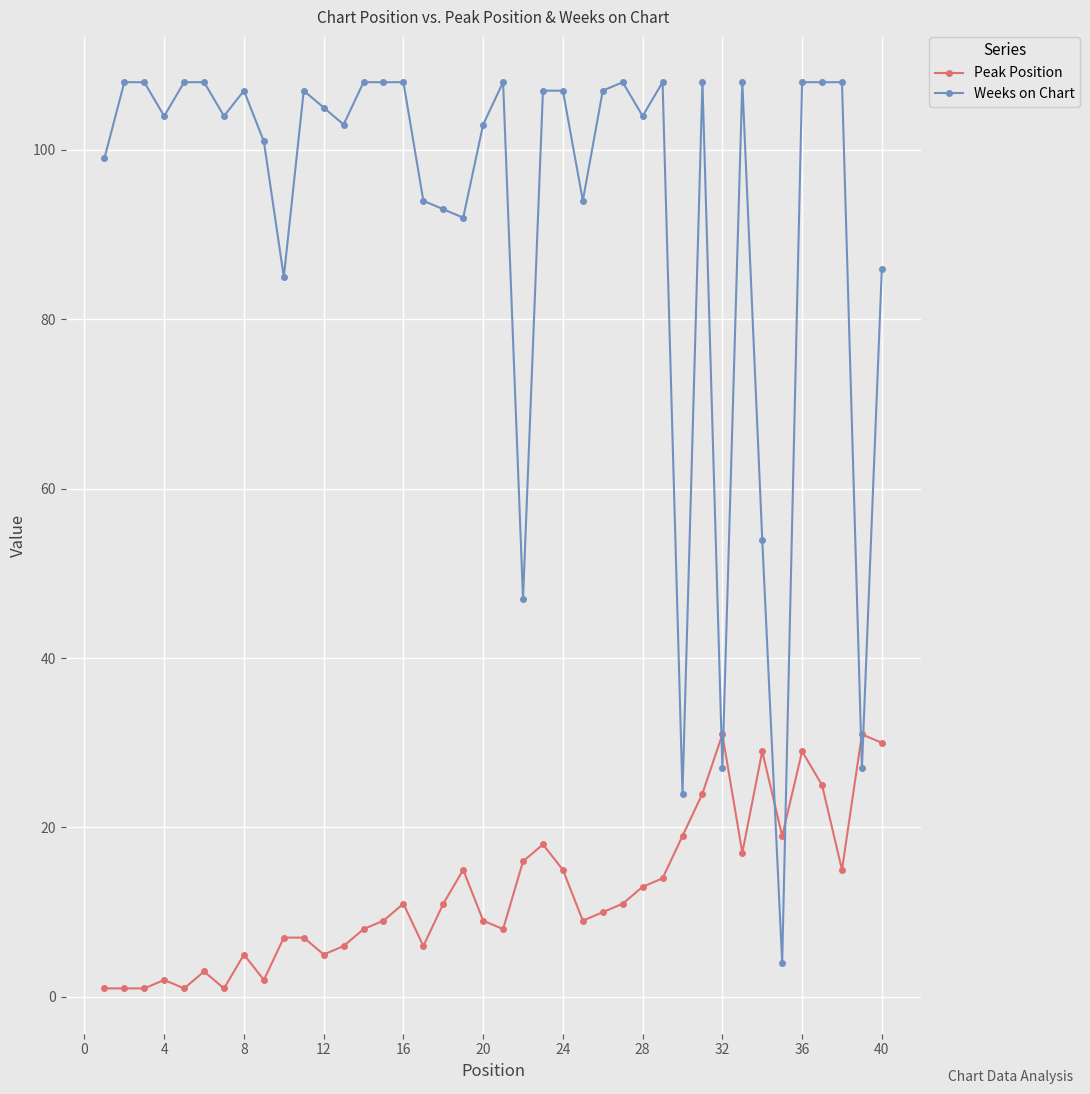

What is the sum of all Weeks on Chart values?

3705